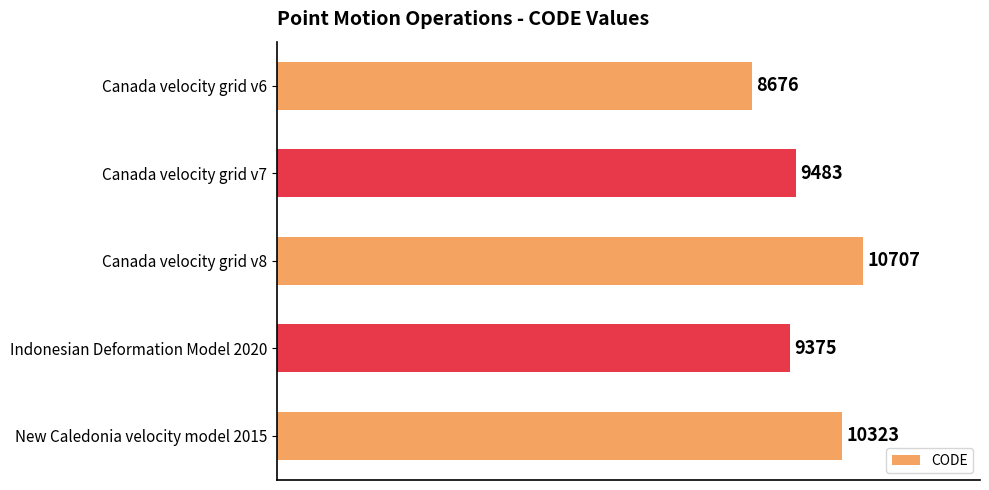

Which category has the highest value across all series?

Canada velocity grid v8